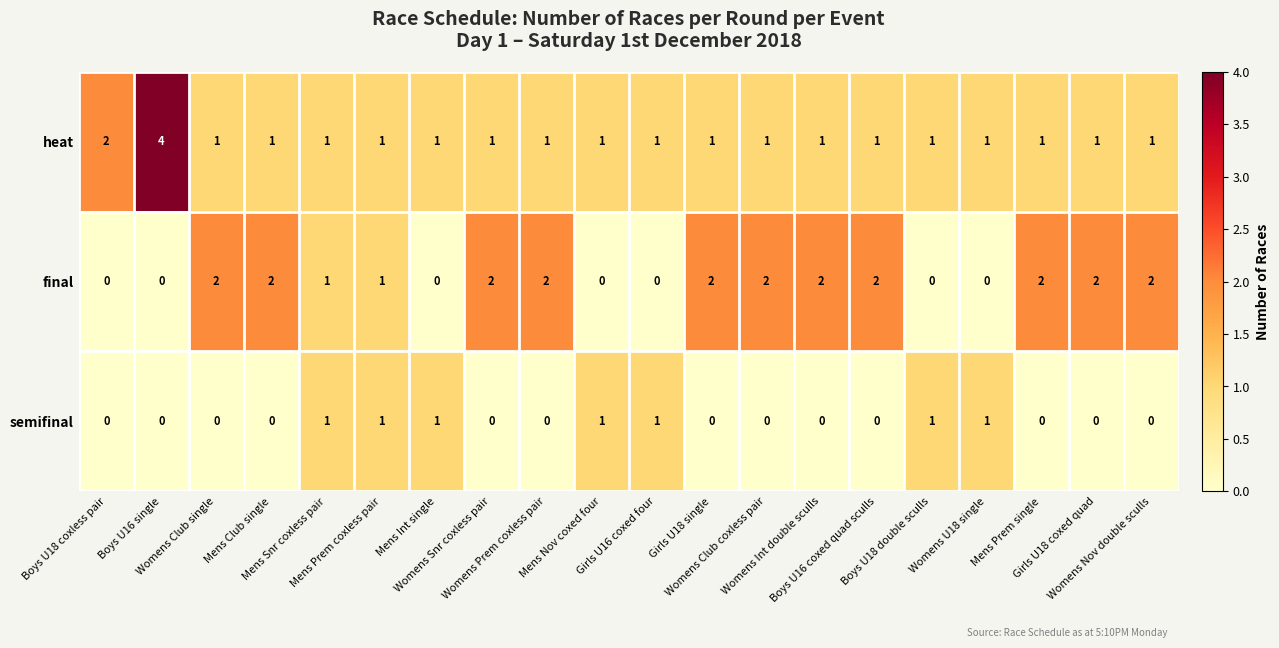

What is the sum of all semifinal values?

7